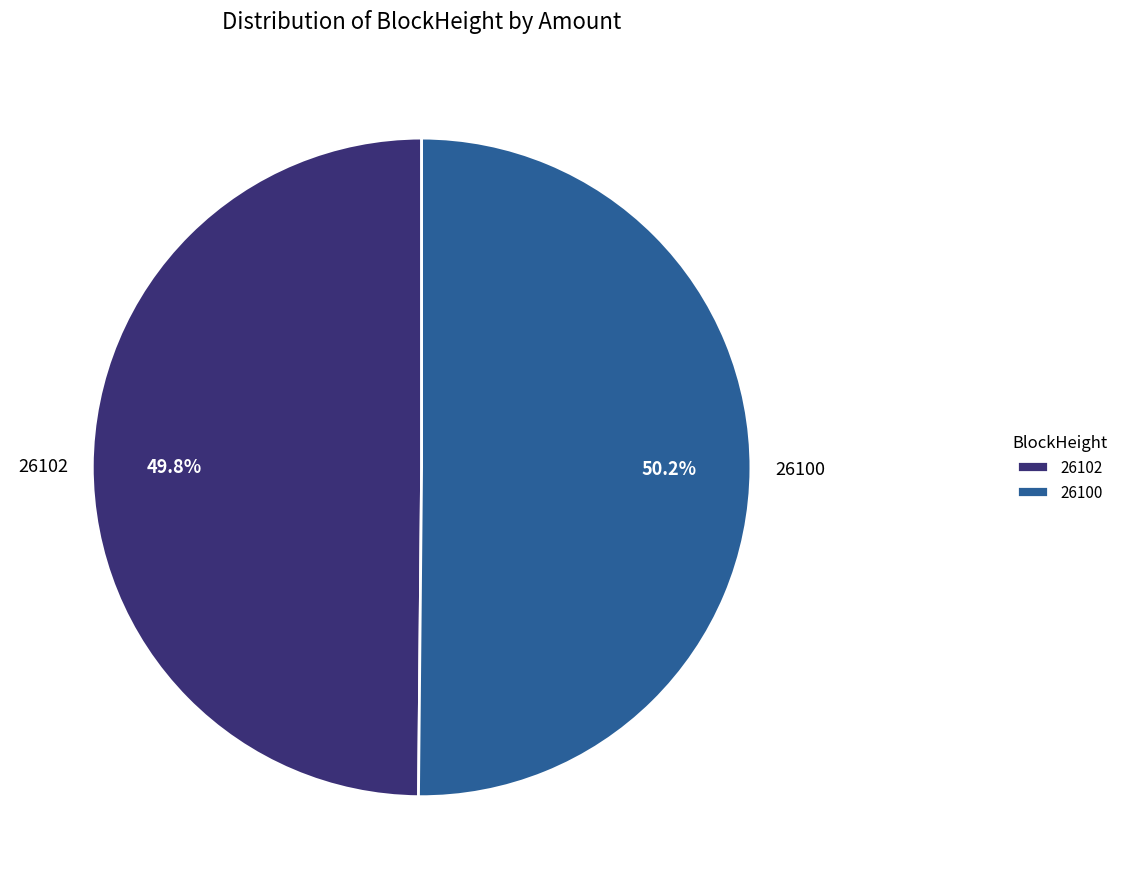

Is there a majority slice in this chart?

Yes